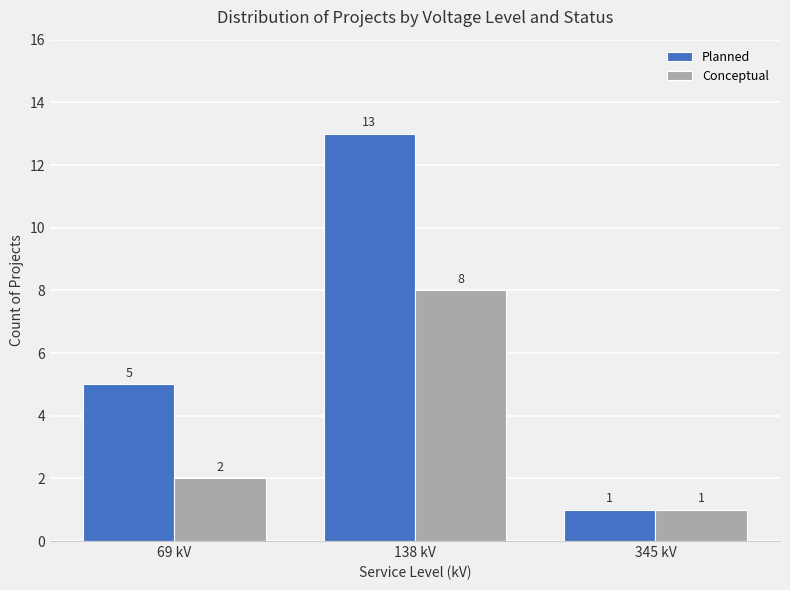

What is the greatest value displayed?

13